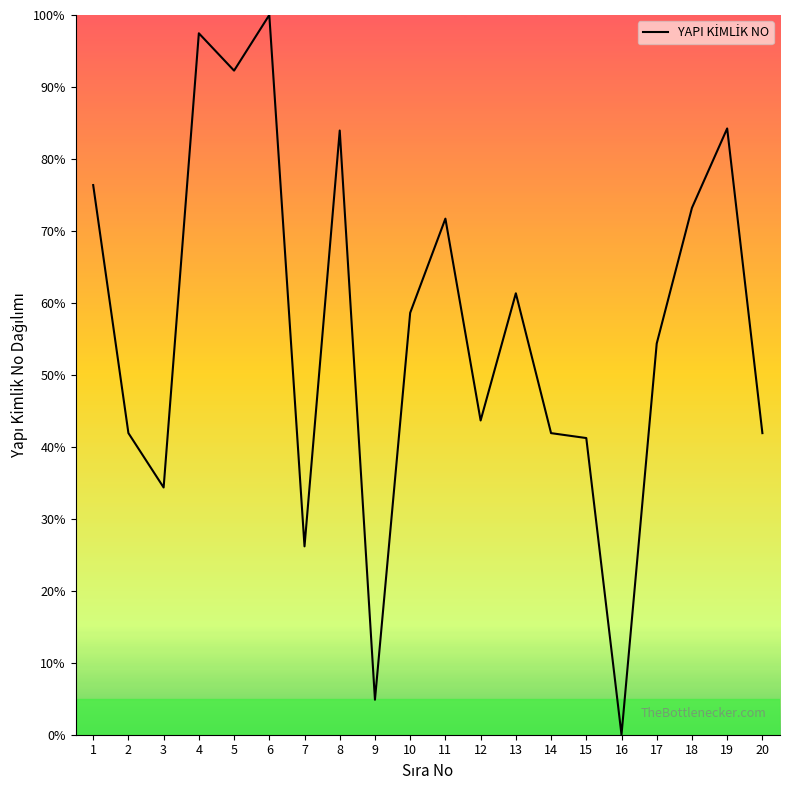

Is it true that the value at 9 is 4.9?

True